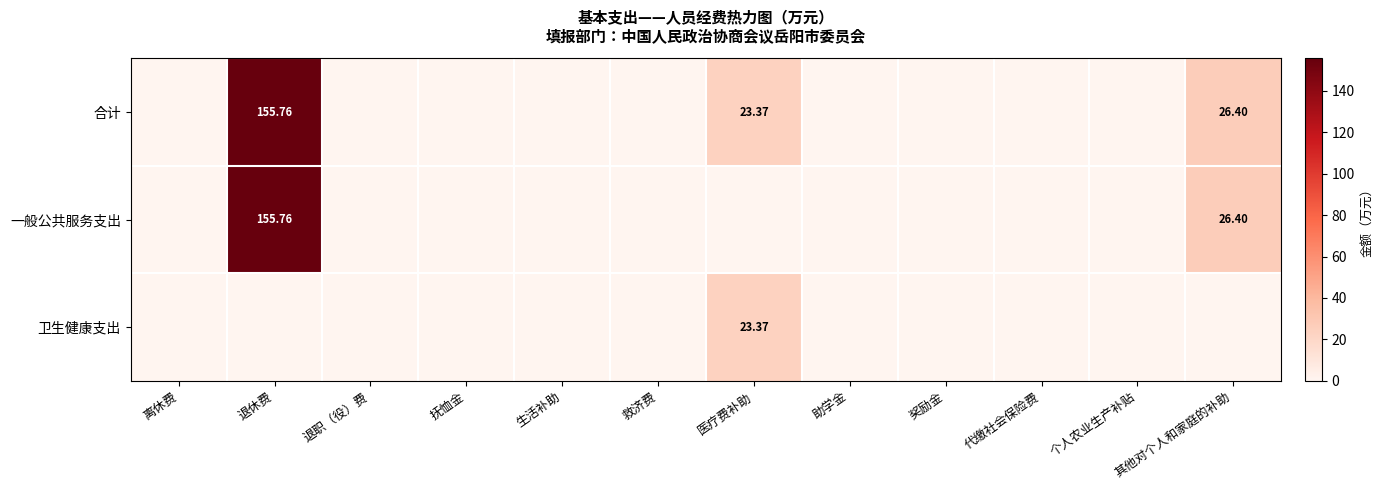

What is the sum of all 一般公共服务支出 values?

182.2